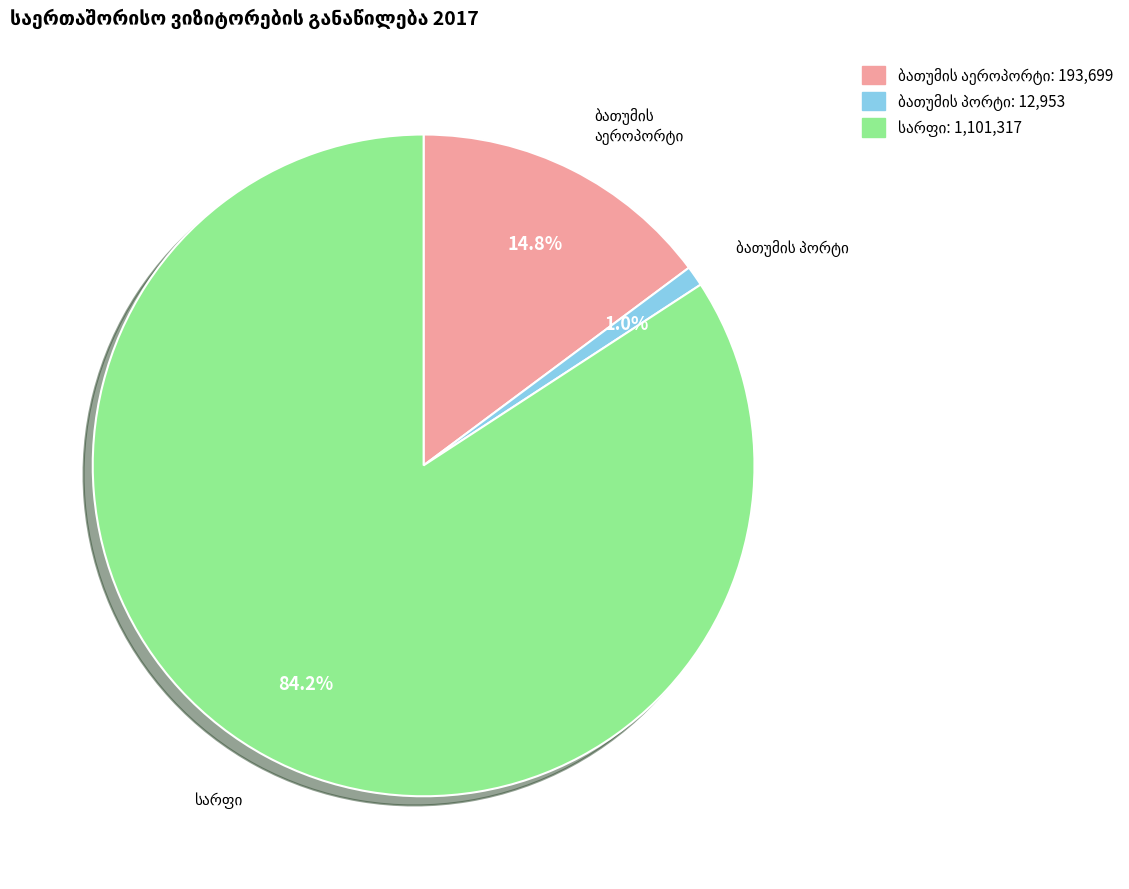

Does any single category account for the majority?

Yes